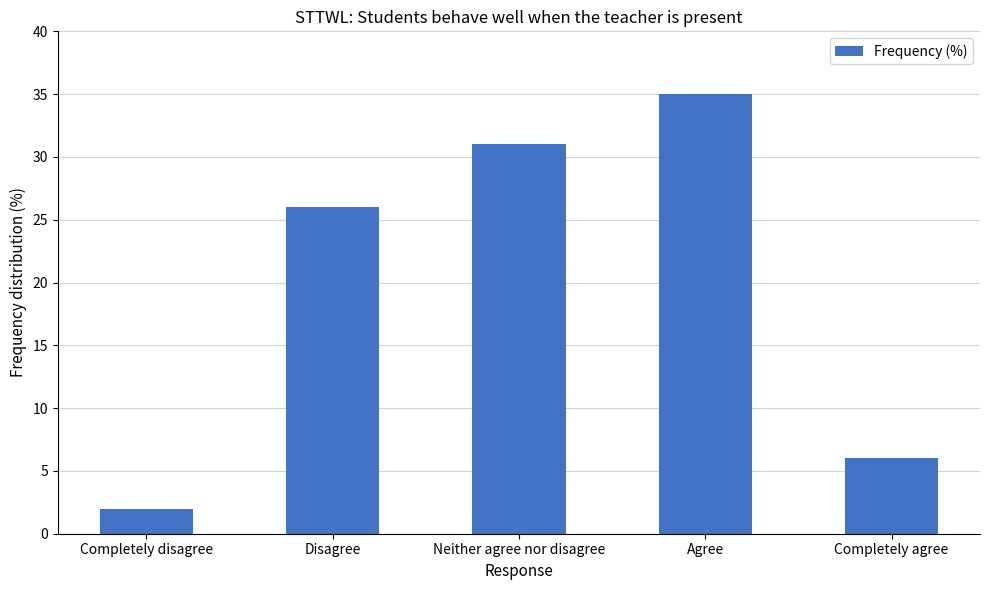

What is the smallest value displayed?

2